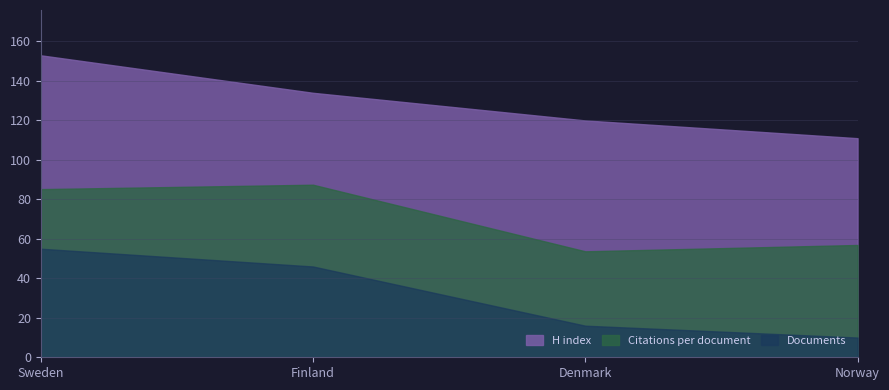

The value of Documents at 2 is 66.5. True or false?

False